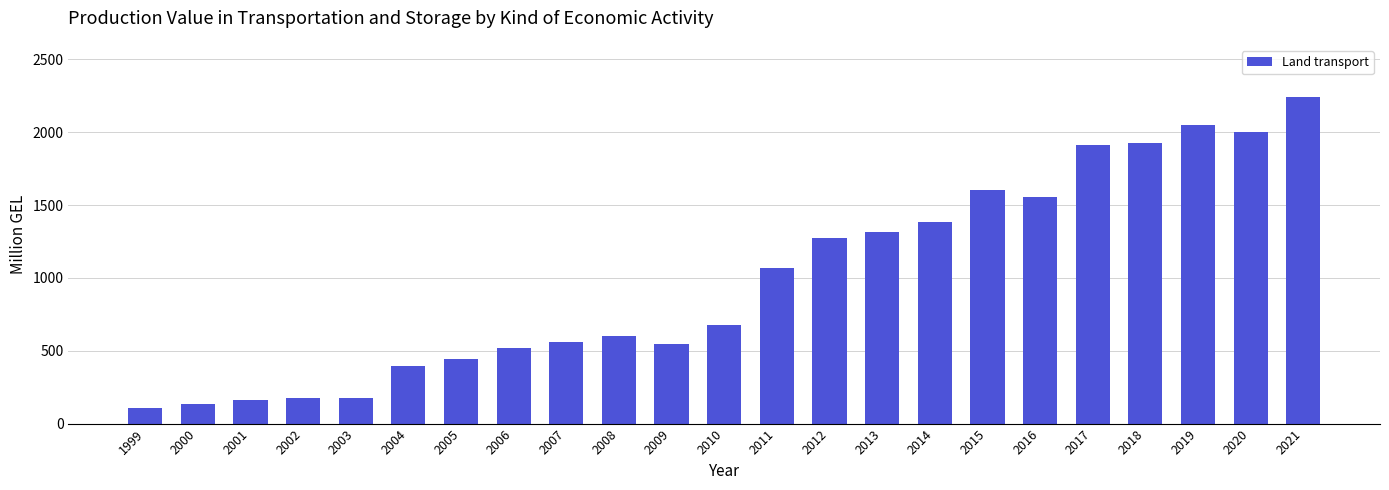

How many bars are there in total?

23